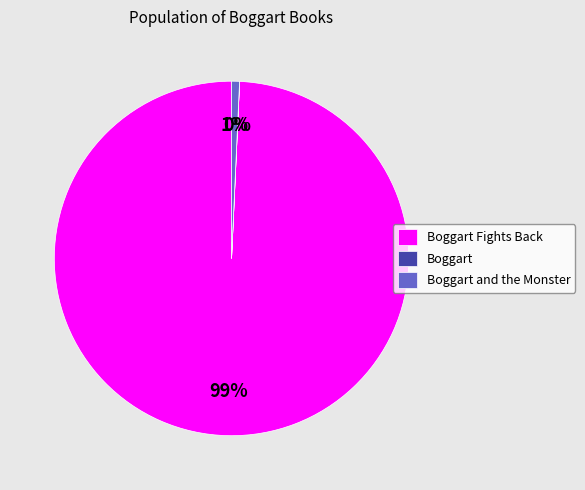

Does any single category account for the majority?

Yes